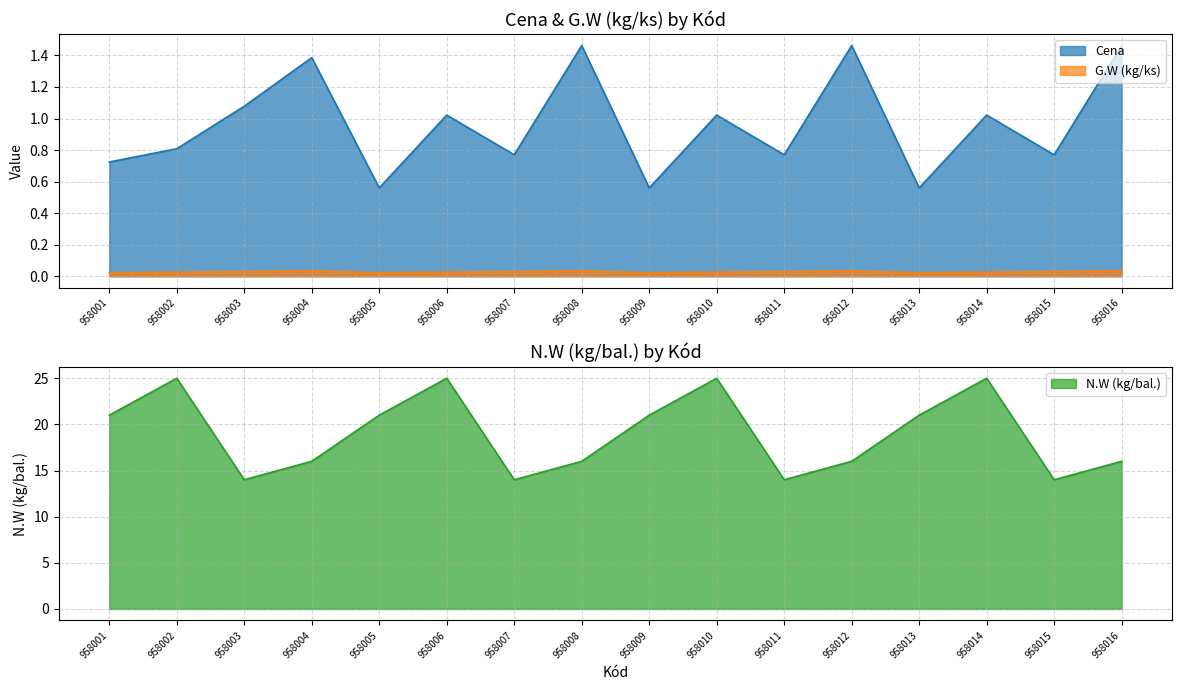

What is the maximum value shown in the chart?

25.0